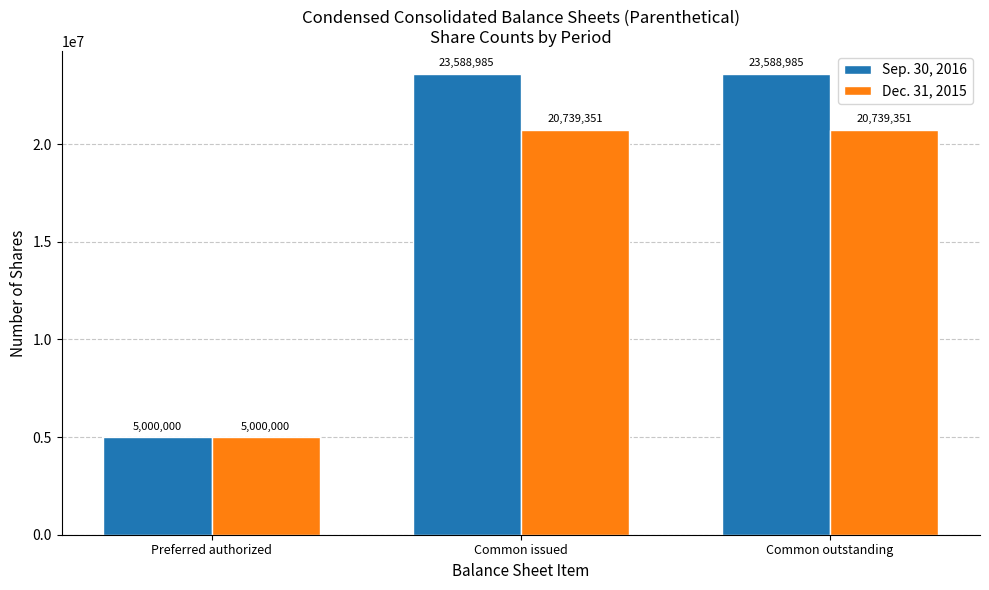

Rank the series at Common outstanding from lowest to highest value.

Dec. 31, 2015, Sep. 30, 2016